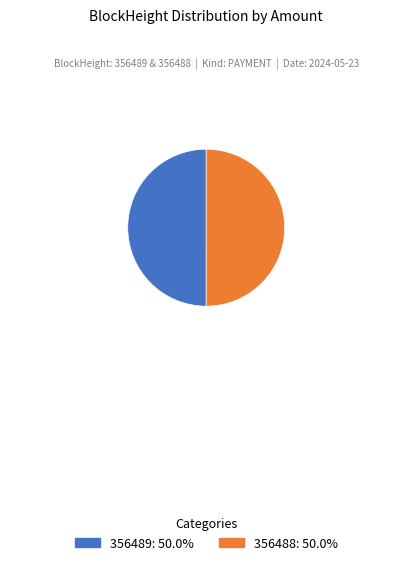

What is the ratio of the value at 356488 to the value at 356489?

1.0